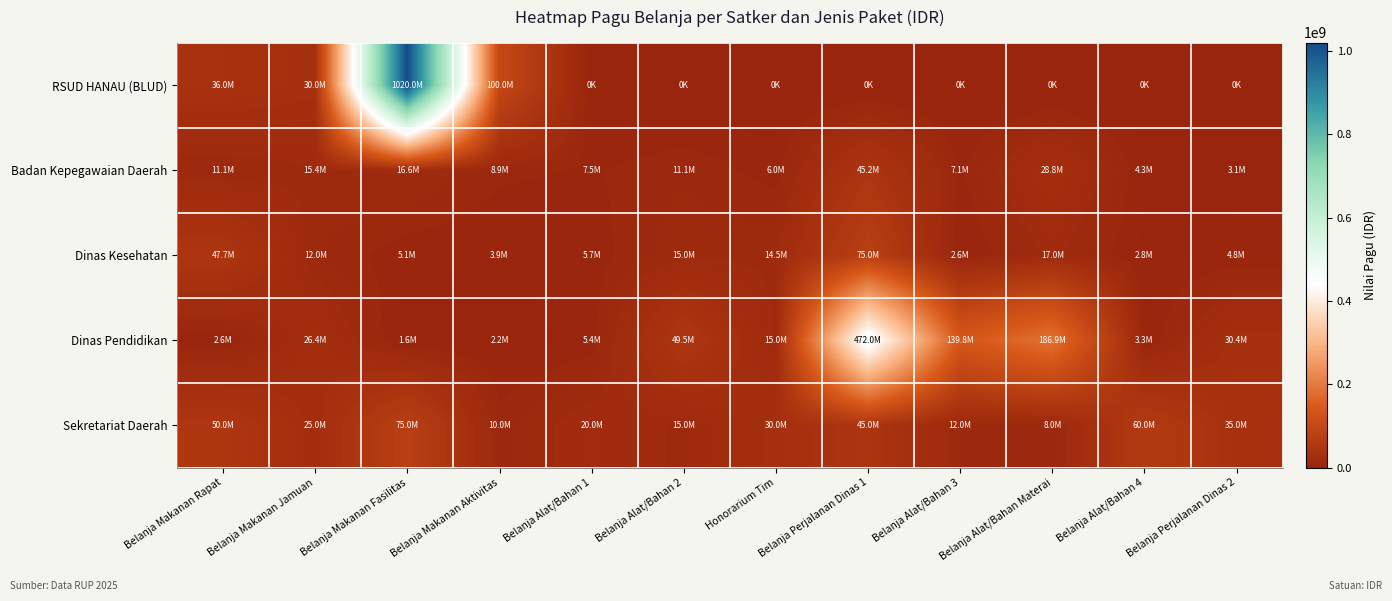

At which category is the sum across all series the highest?

Belanja Makanan Fasilitas